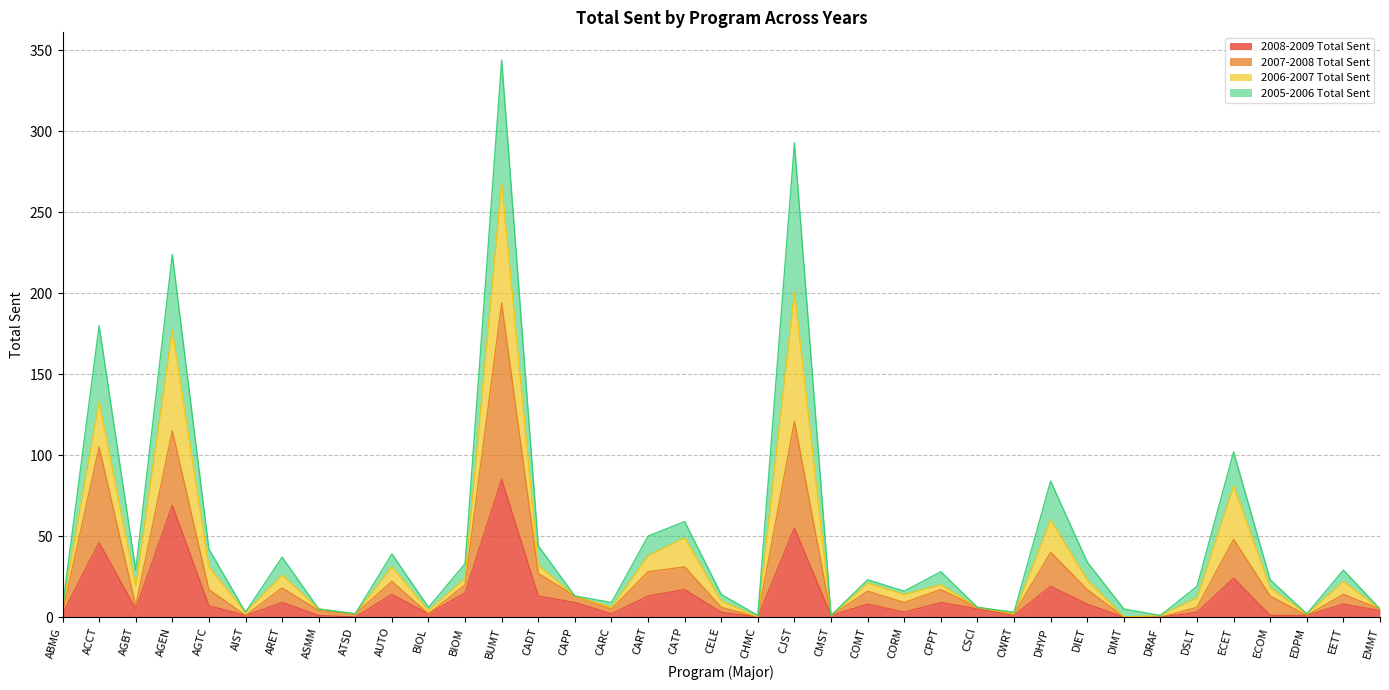

Count the number of categories in the chart.

37